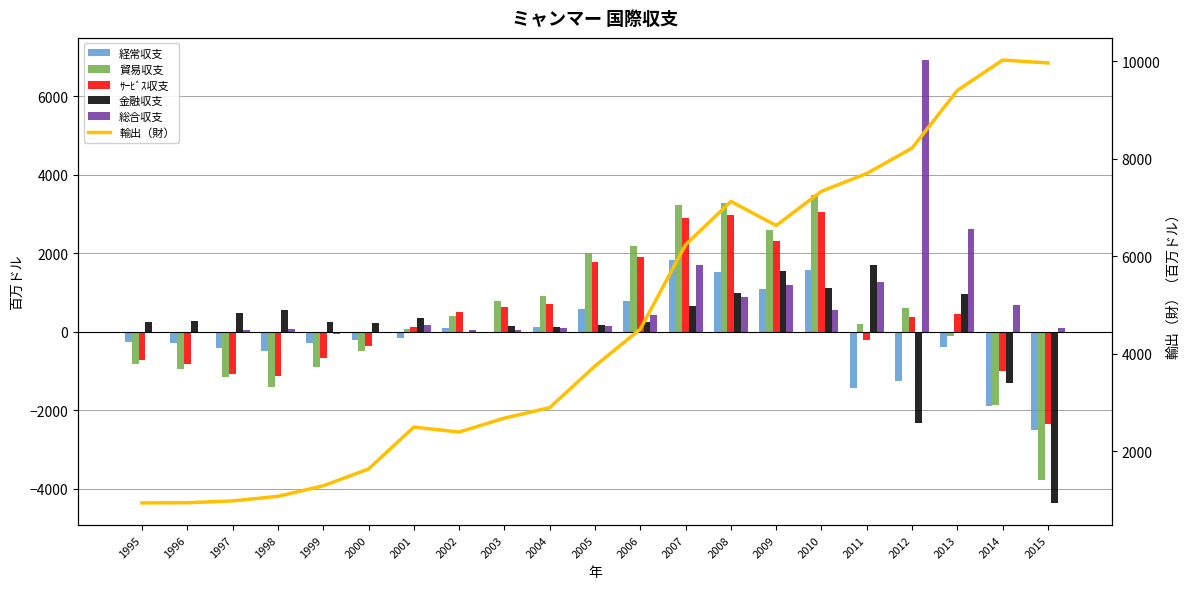

Which series changed the most between 2000 and 2003?

輸出（財）